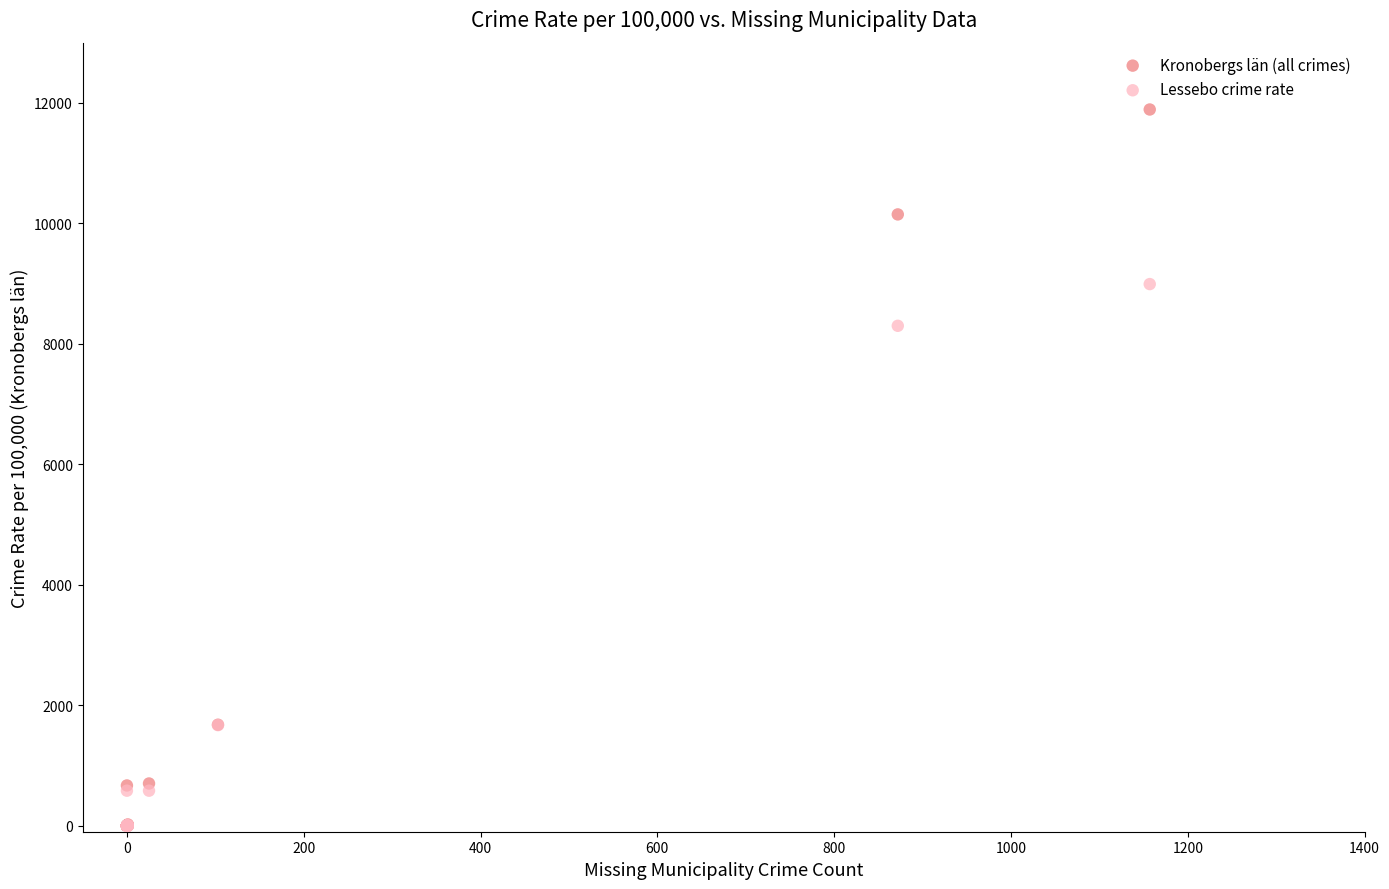

What are all the series names shown in the legend?

Kronobergs län (all crimes), Lessebo crime rate